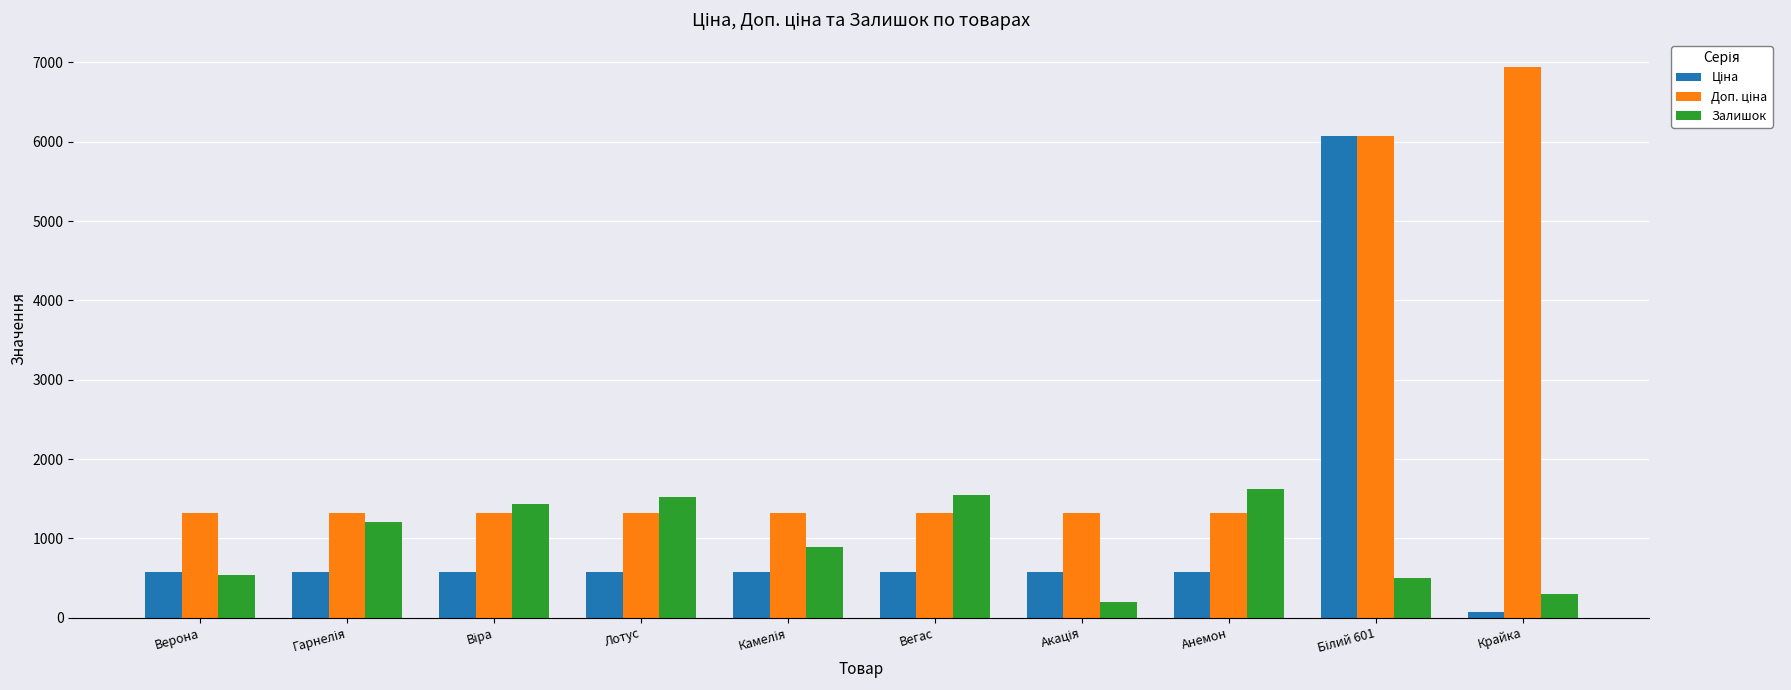

What is the minimum value for Залишок?

195.0